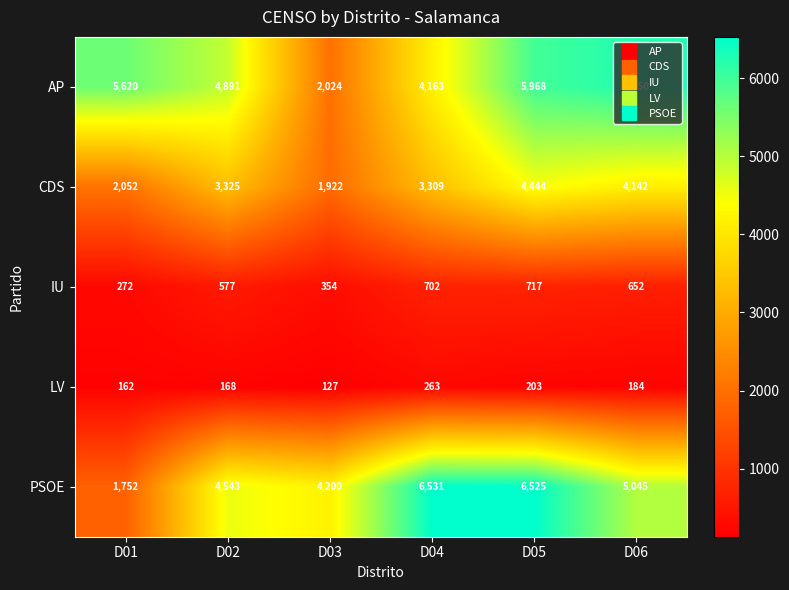

True or false: LV has a value of 263 at D02.

False